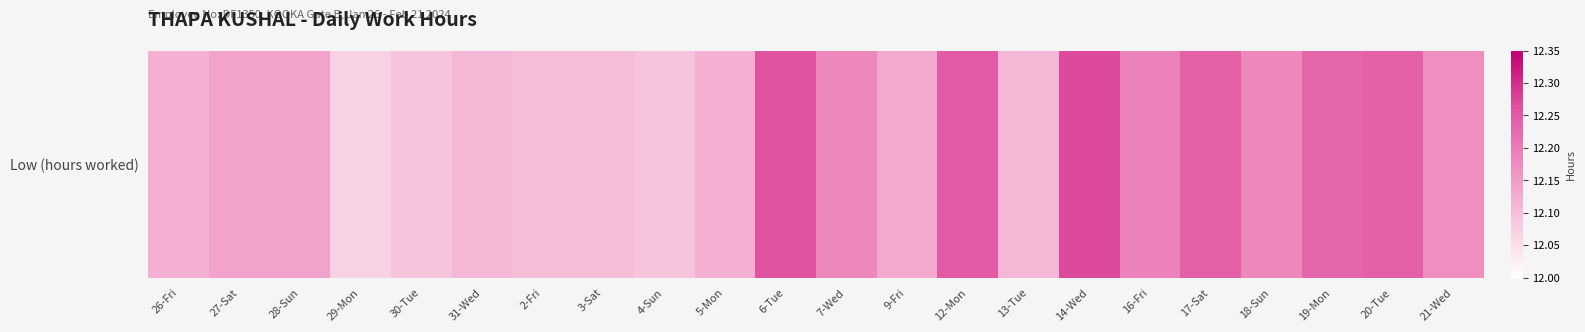

At which category does the chart reach its peak across all series?

14-Wed